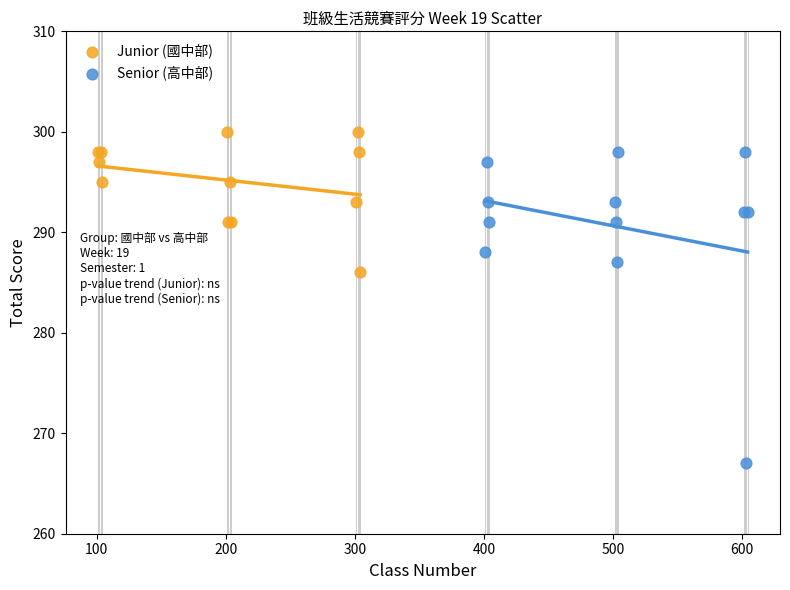

Which series has the widest spread of Y values?

Senior (高中部)